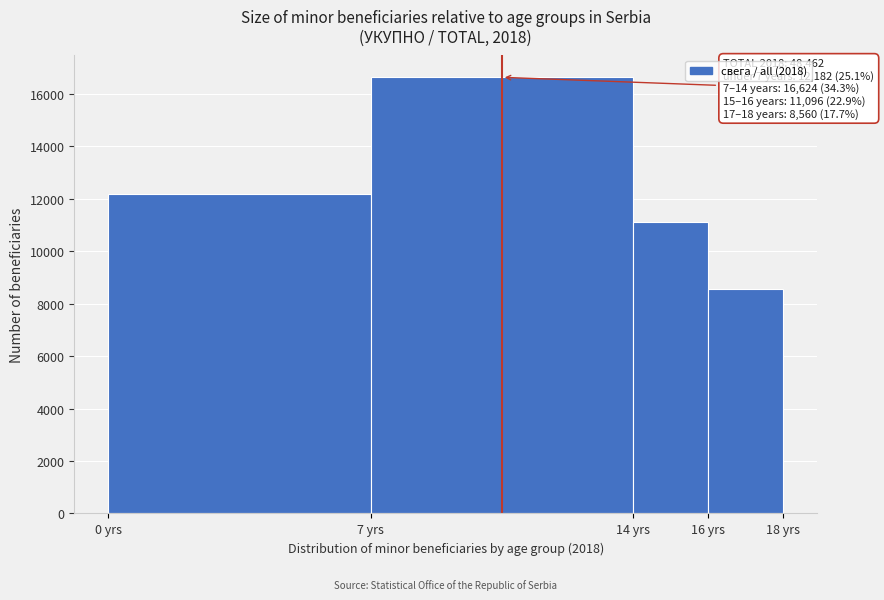

Reading right to left, list all the values displayed in this chart.

8560	11096	16624	12182